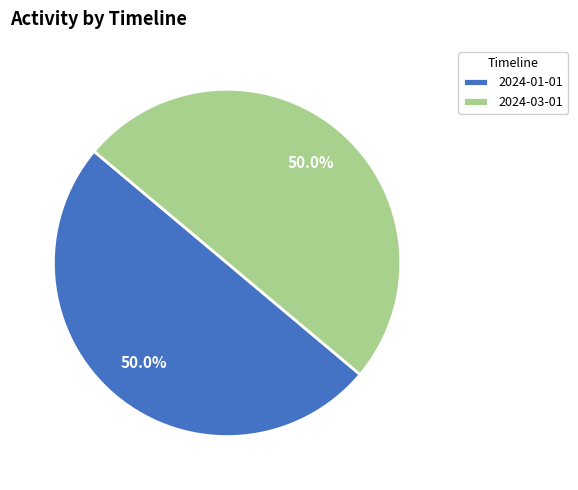

To the nearest percent, what is the difference between the largest and smallest slice percentages?

0%